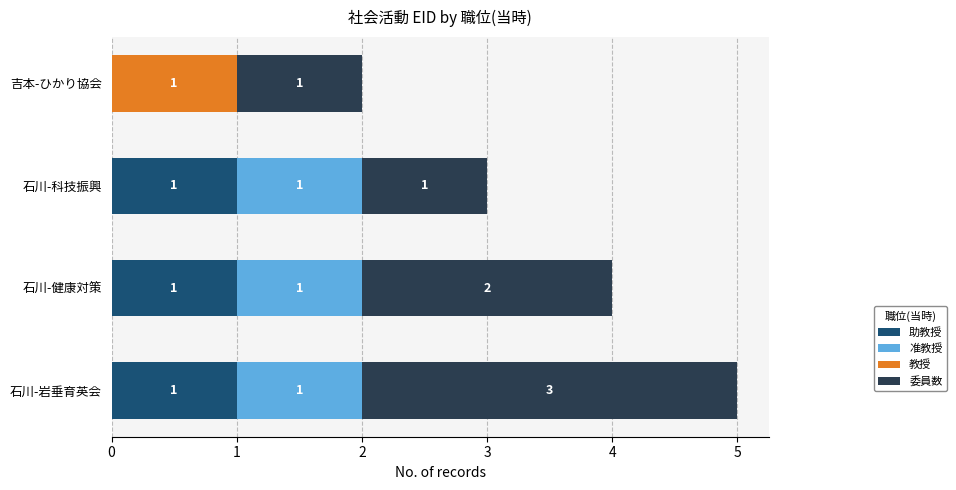

What is the total value across all series at 石川-岩垂育英会?

5